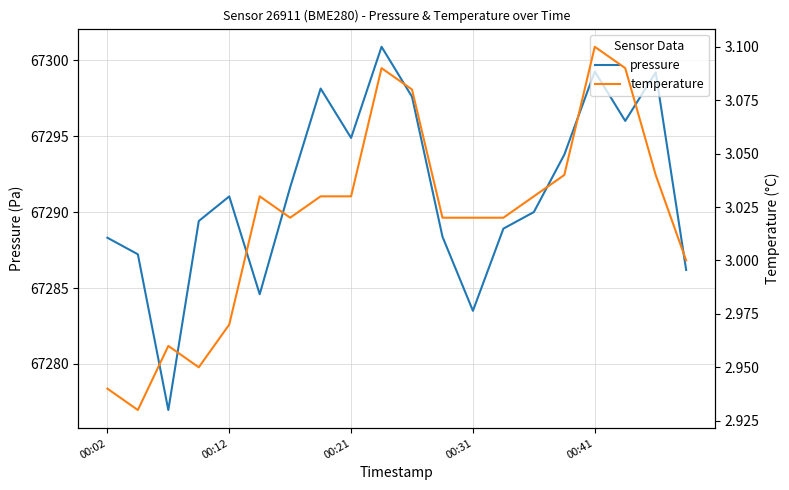

The pressure series shows 67298.1 at 7. True or false?

True